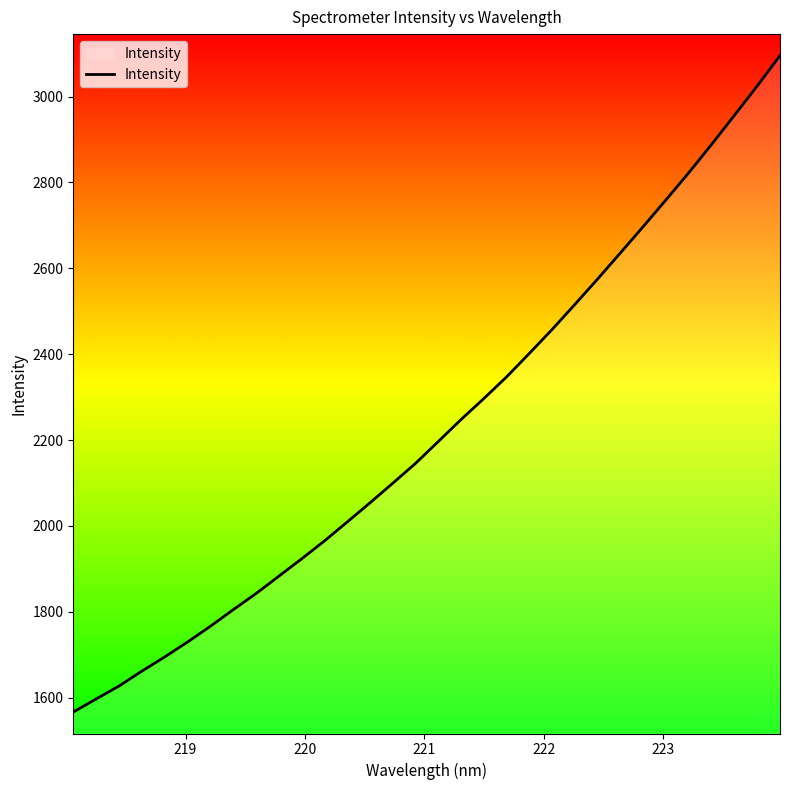

What is the difference between the maximum and minimum values?

1528.9